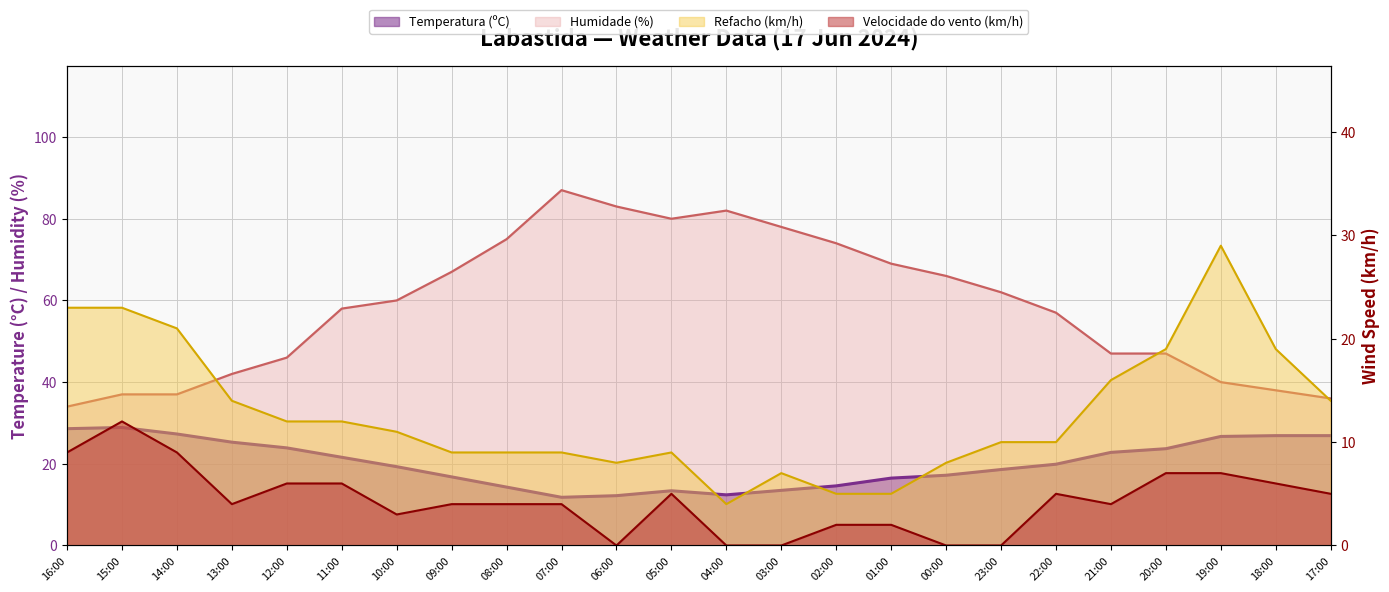

At 05:00, list the series in order from smallest to largest.

Velocidade do vento (km/h), Refacho (km/h), Temperatura (ºC), Humidade (%)